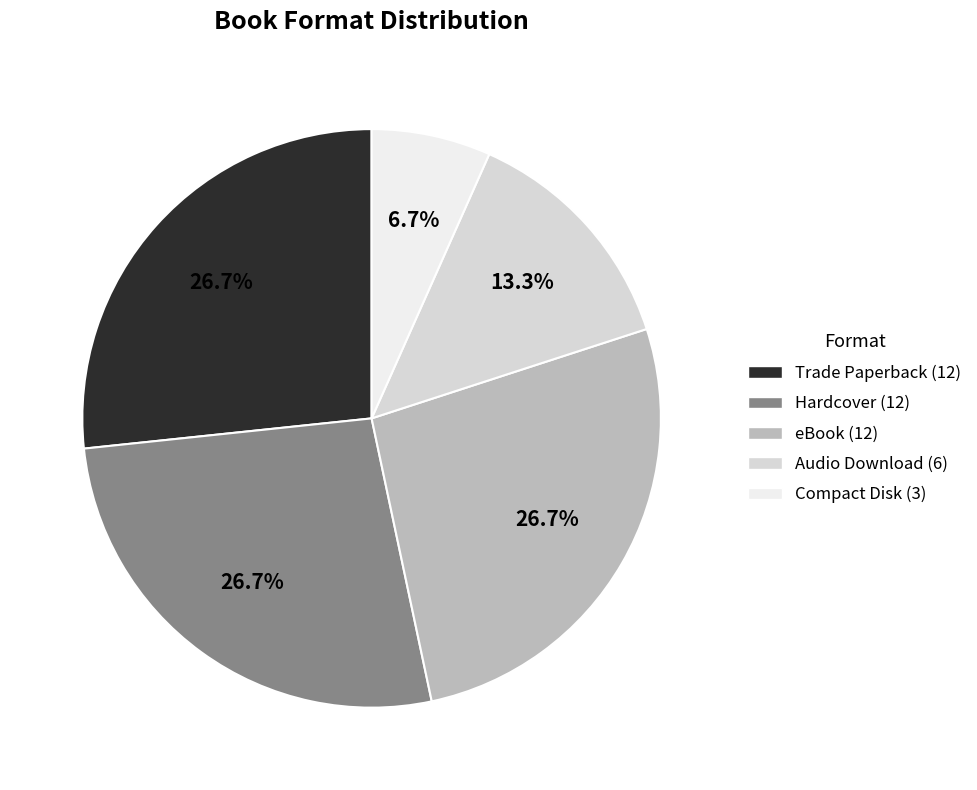

To the nearest percent, what portion does Compact Disk represent?

7%